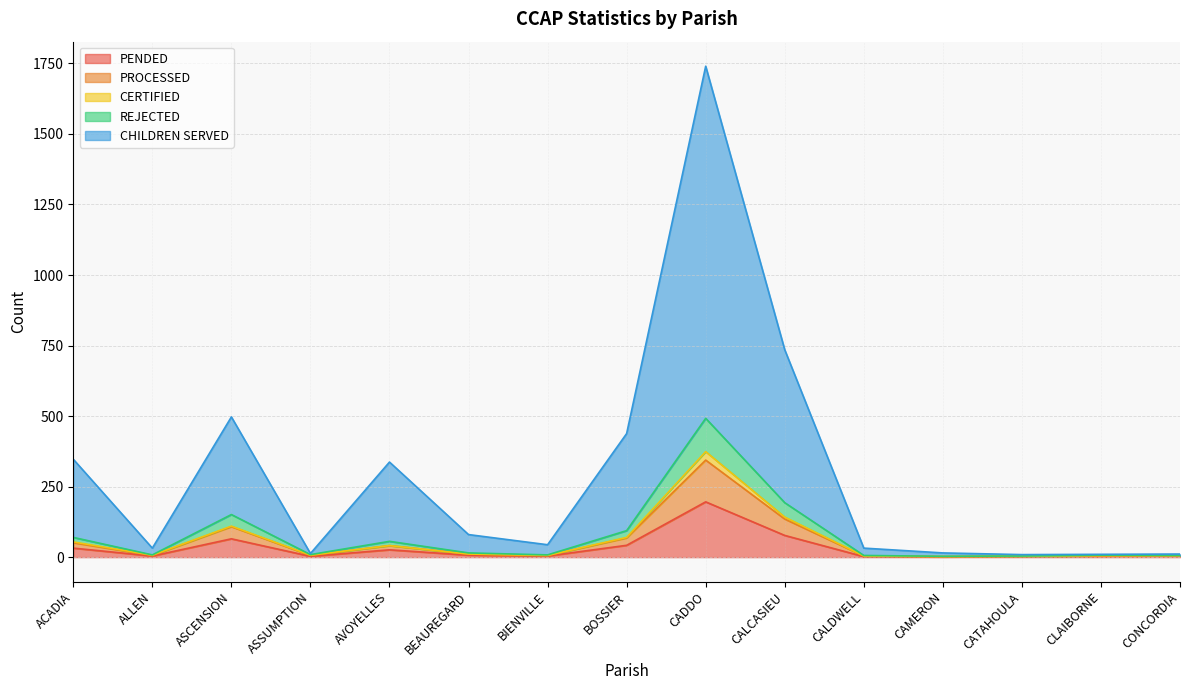

Rank the categories by REJECTED value from lowest to highest.

CAMERON, CATAHOULA, CALDWELL, CLAIBORNE, CONCORDIA, ALLEN, ASSUMPTION, BIENVILLE, BEAUREGARD, AVOYELLES, ACADIA, BOSSIER, ASCENSION, CALCASIEU, CADDO